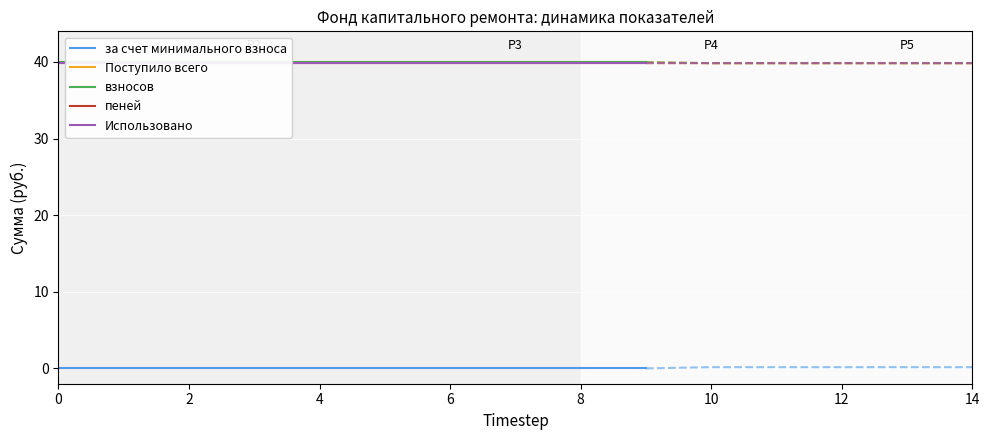

What is the average value of the Поступило всего series?

40.0